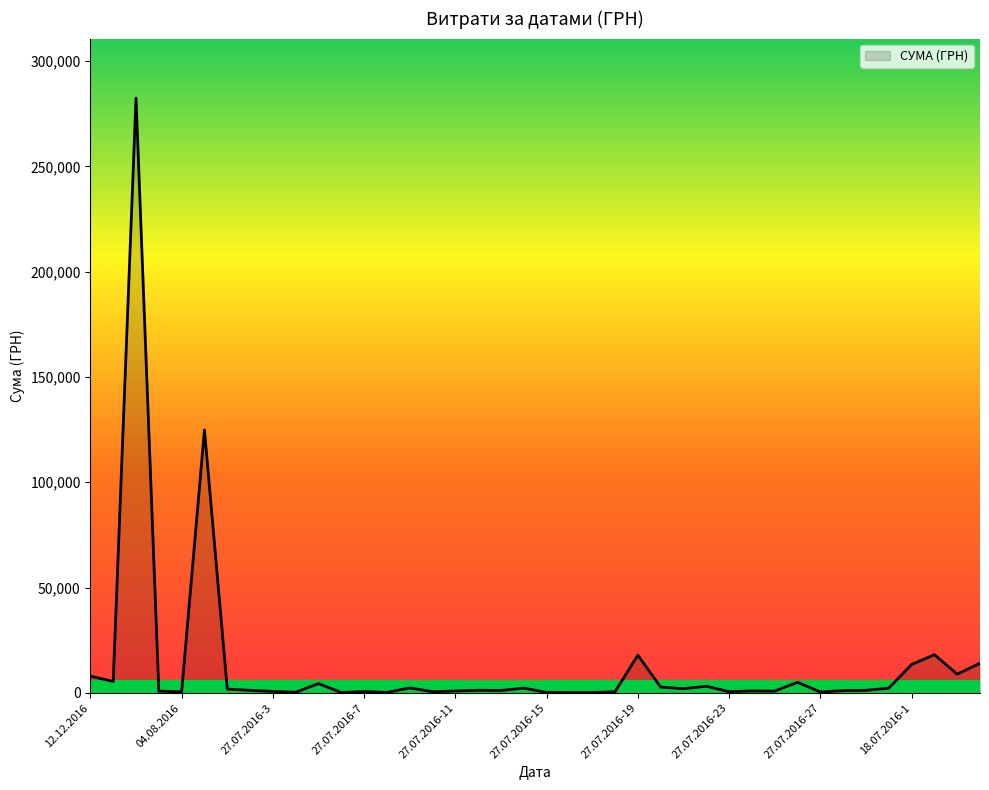

Count the number of data series in this chart.

1